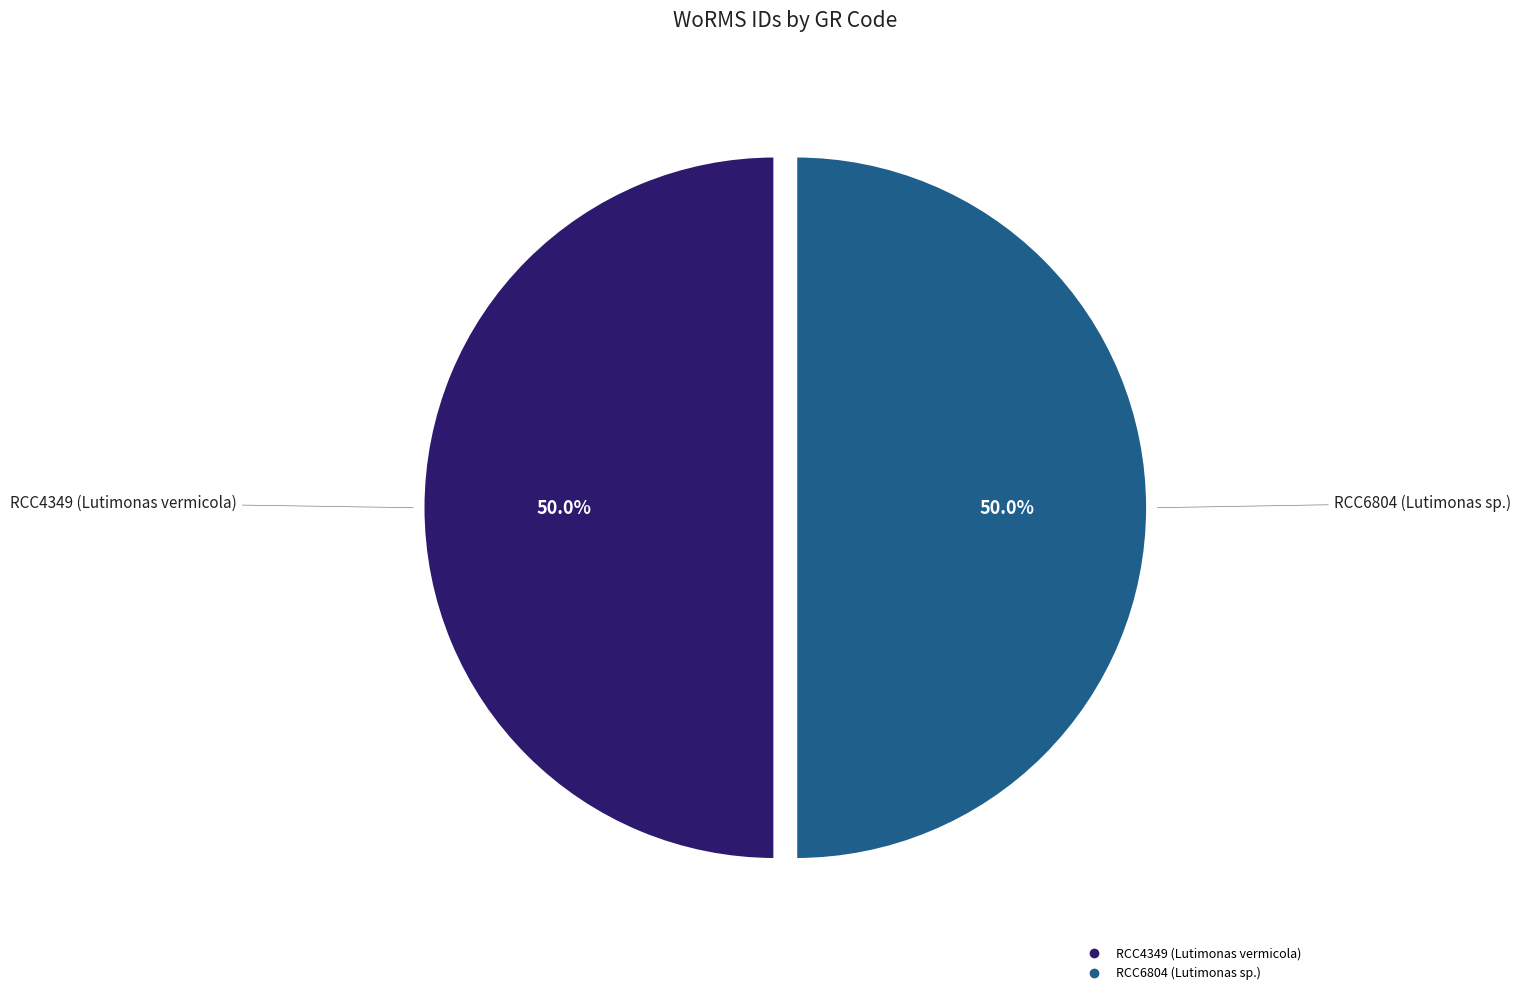

The RCC6804 (Lutimonas sp.) slice represents 58% of the pie. True or false?

False